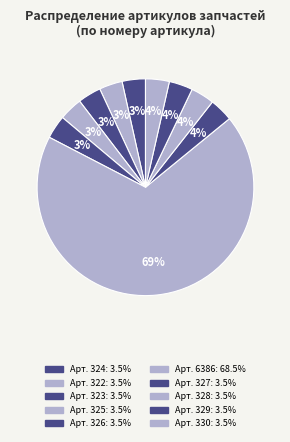

How many segments does this pie chart have?

10